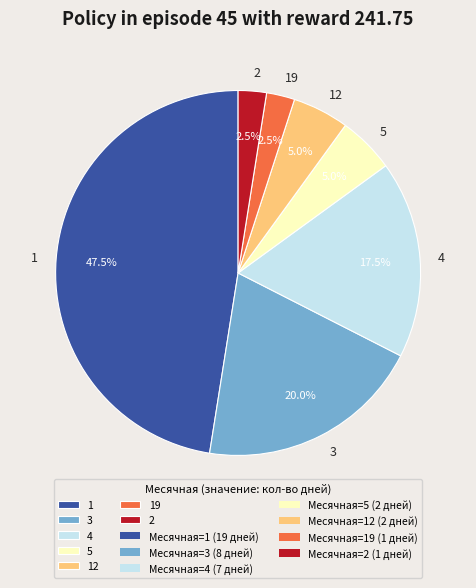

What portion of the pie excludes 5?

95.0%